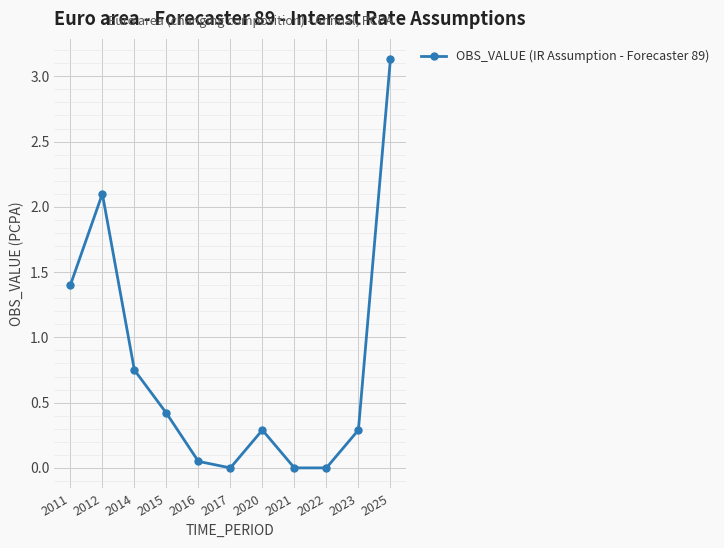

What is the value of the 10th point from the left?

0.3